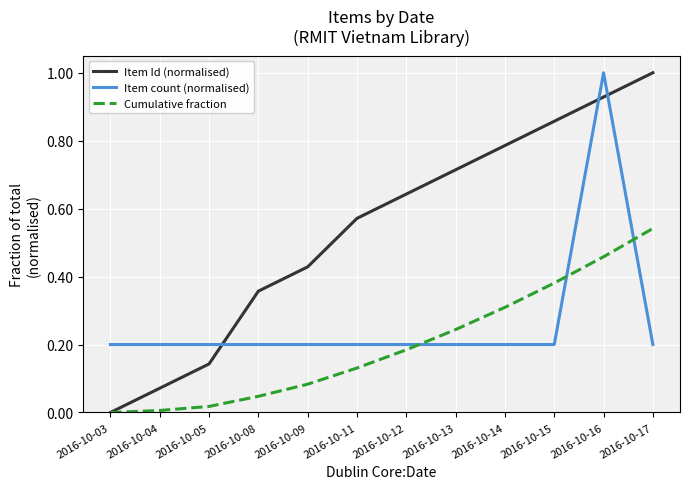

List the labels in order of Item Id (normalised) value, largest first.

2016-10-17, 2016-10-16, 2016-10-15, 2016-10-14, 2016-10-13, 2016-10-12, 2016-10-11, 2016-10-09, 2016-10-08, 2016-10-05, 2016-10-04, 2016-10-03